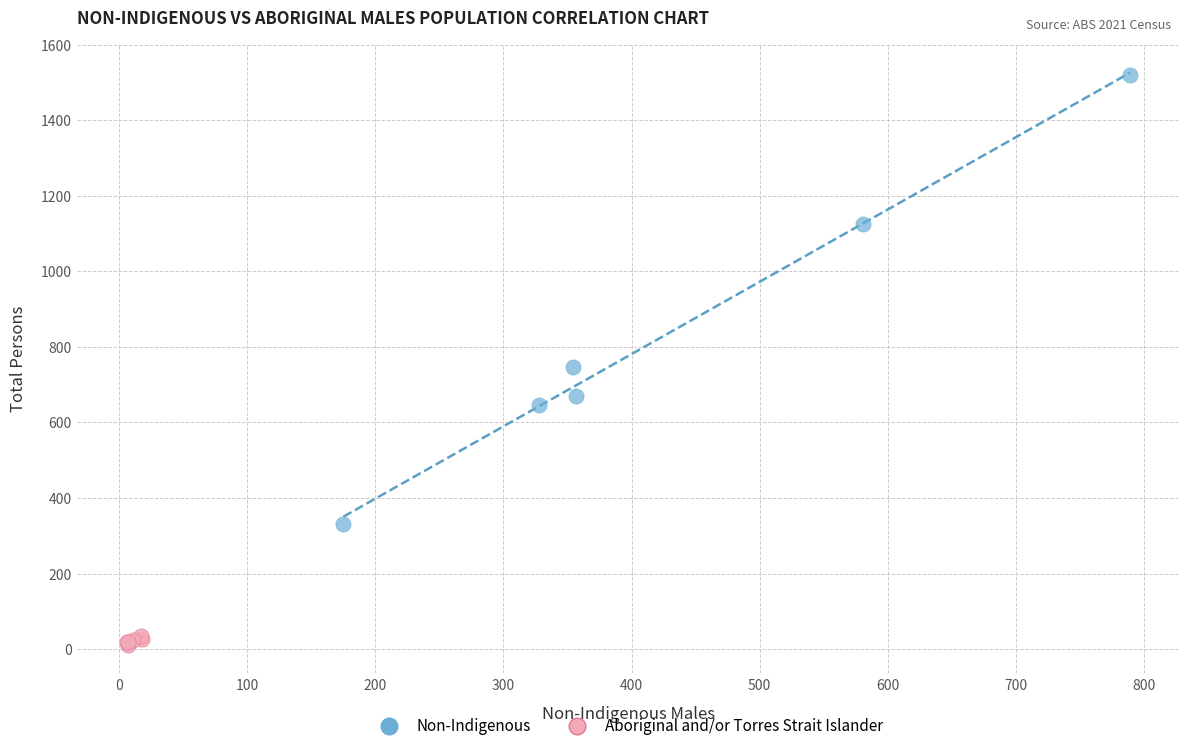

Which series has the largest Y range (max minus min)?

Non-Indigenous